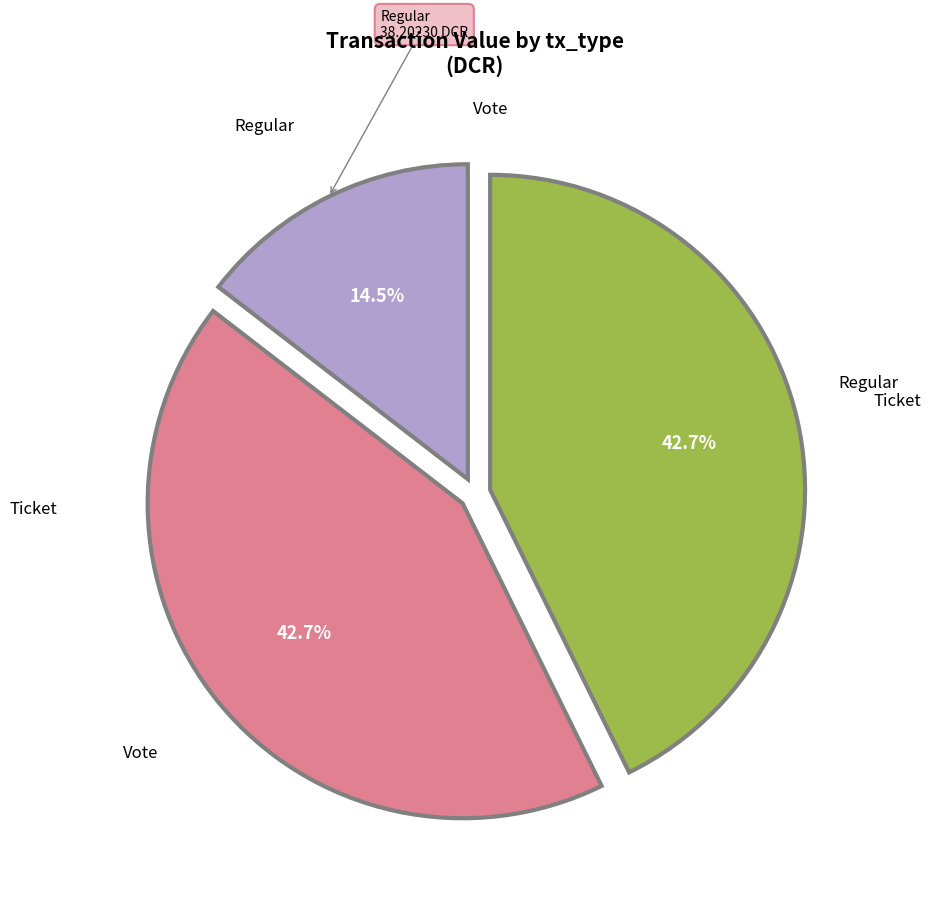

Does any single category account for the majority?

No